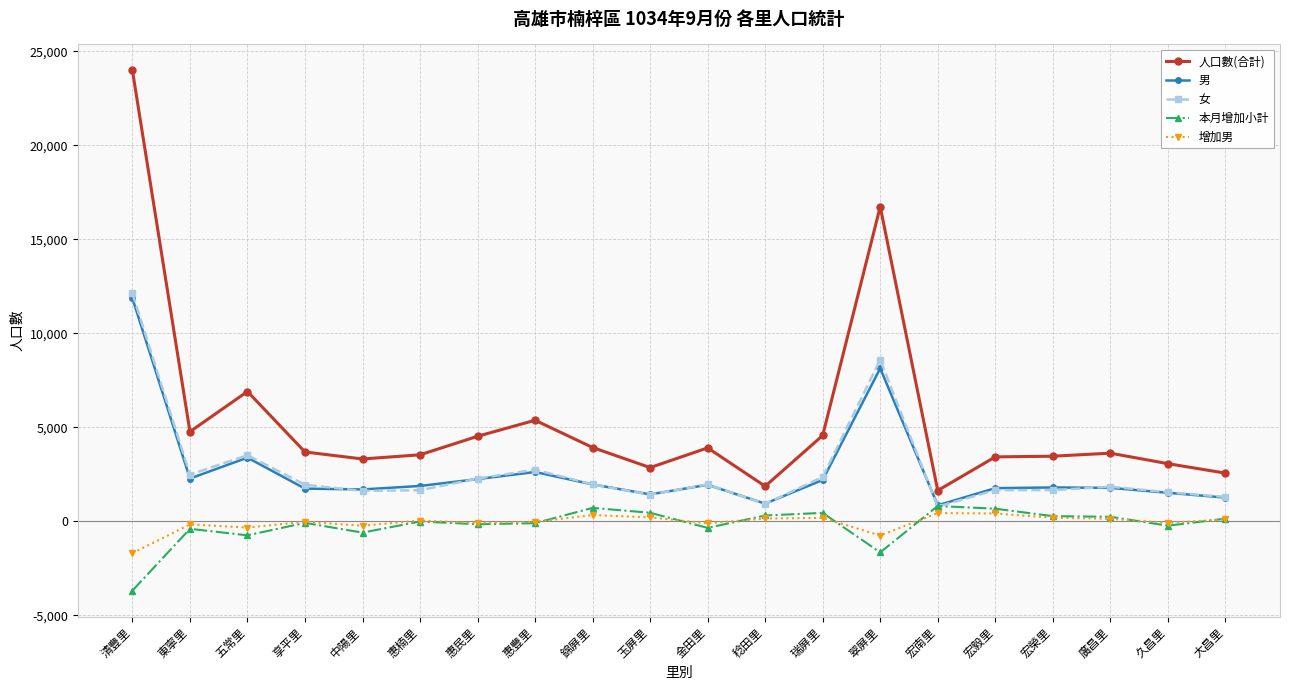

Does the chart display data point markers on the line(s)?

Yes